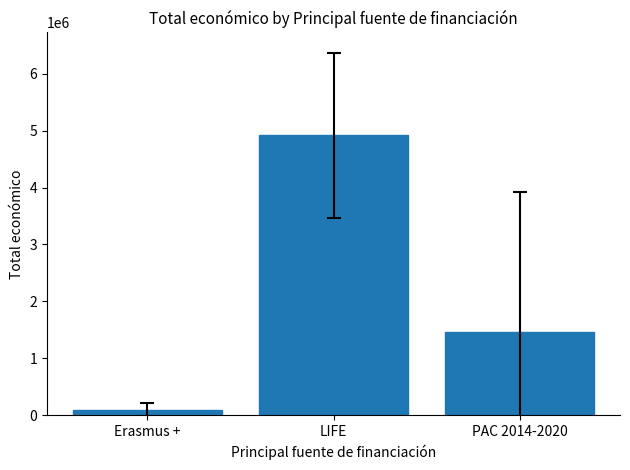

What is the label of the 1st bar from the right?

PAC 2014-2020